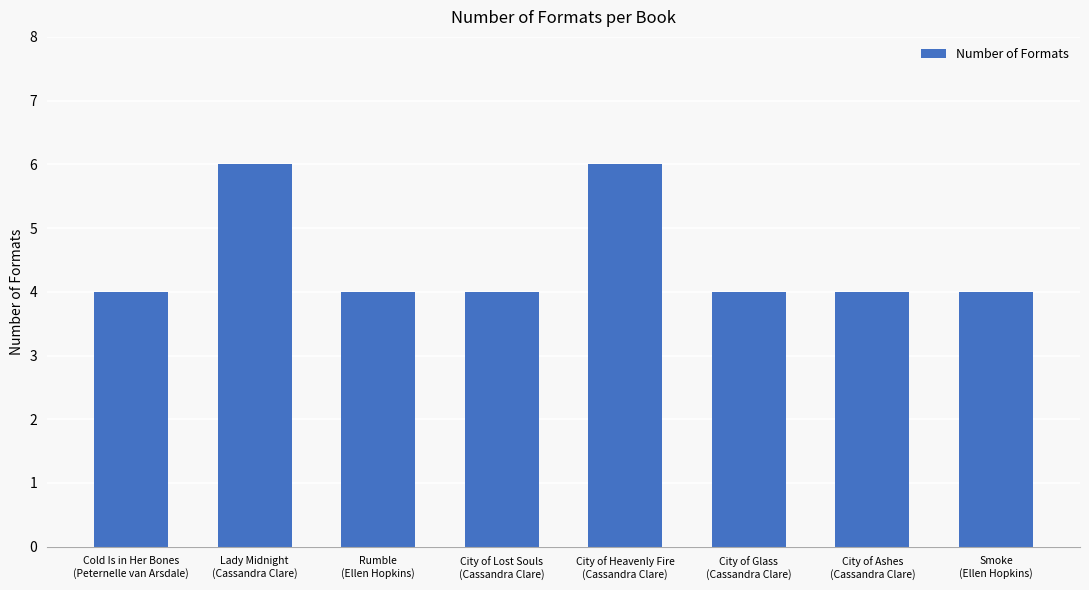

How many categories are shown in the chart?

8